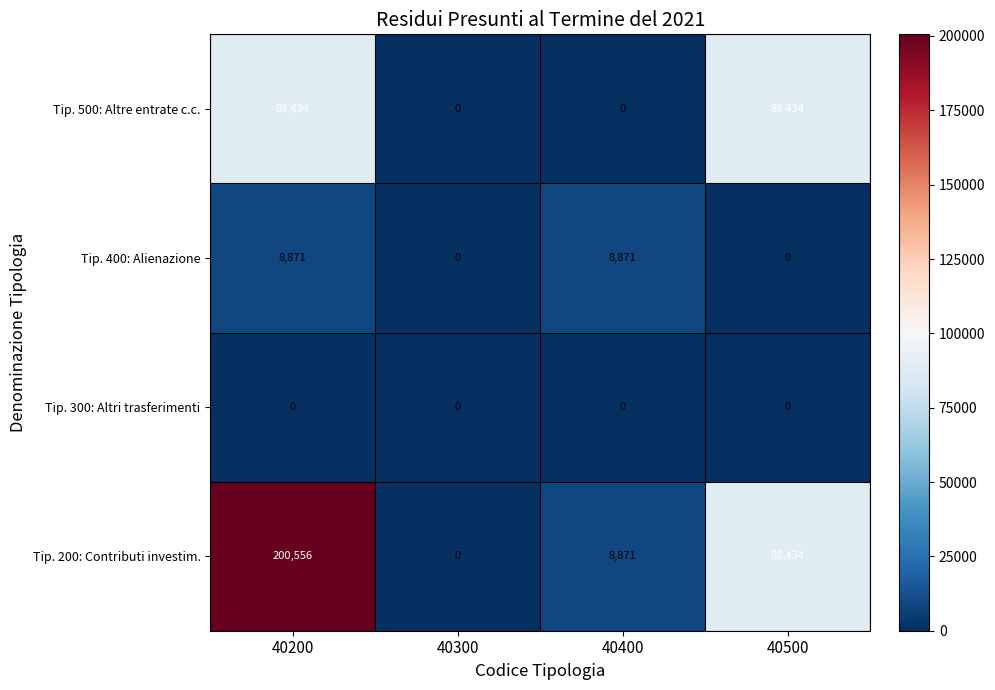

Rank the series by their maximum value, from lowest to highest.

Tip. 300: Altri trasferimenti, Tip. 400: Alienazione, Tip. 500: Altre entrate c.c., Tip. 200: Contributi investim.